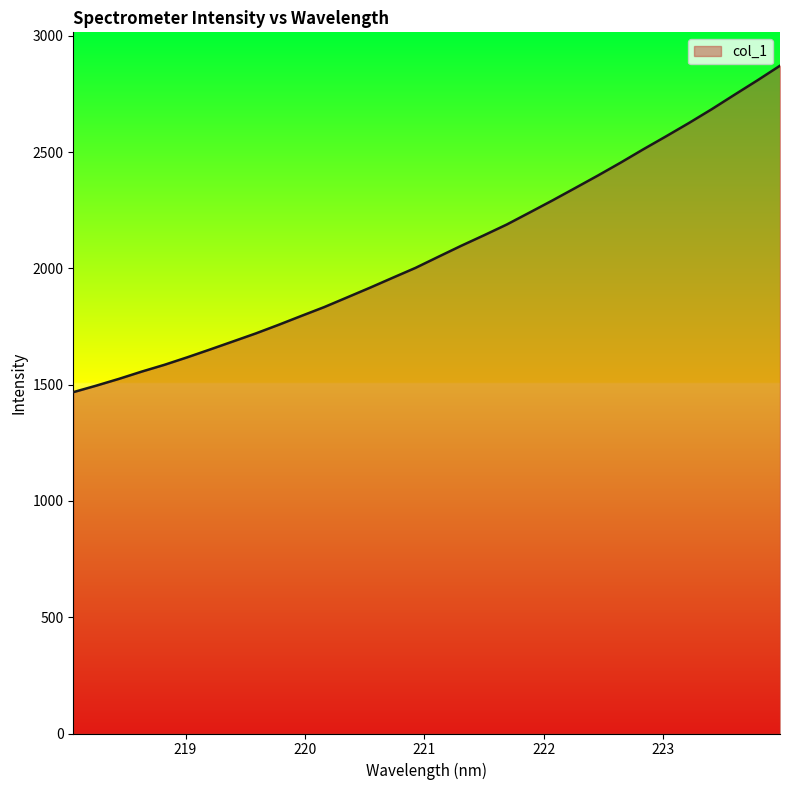

What is the difference between the maximum and minimum values?

1403.4